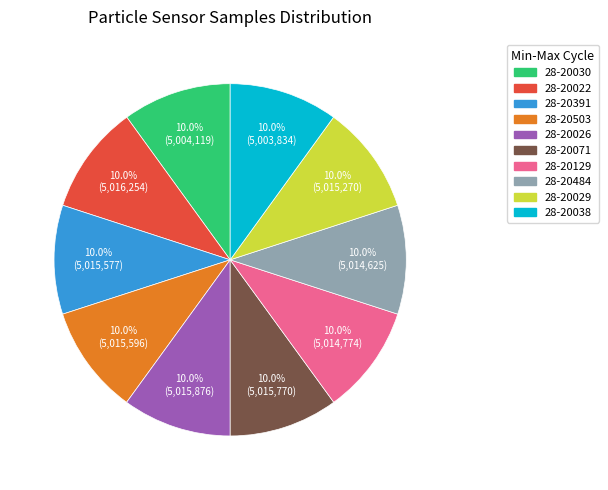

Is it true that 28-20026 is 19% of the pie?

False